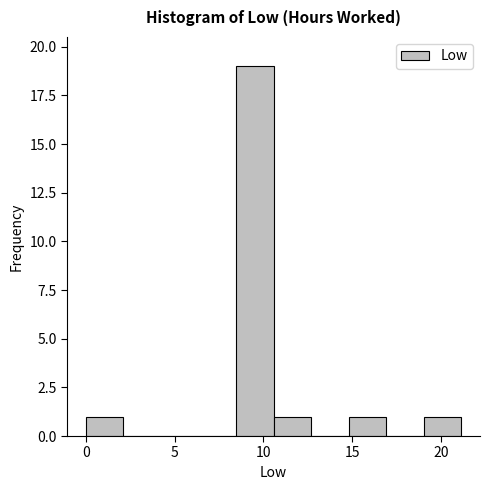

Which range on the x-axis has the tallest bar?

8.5 to 10.5